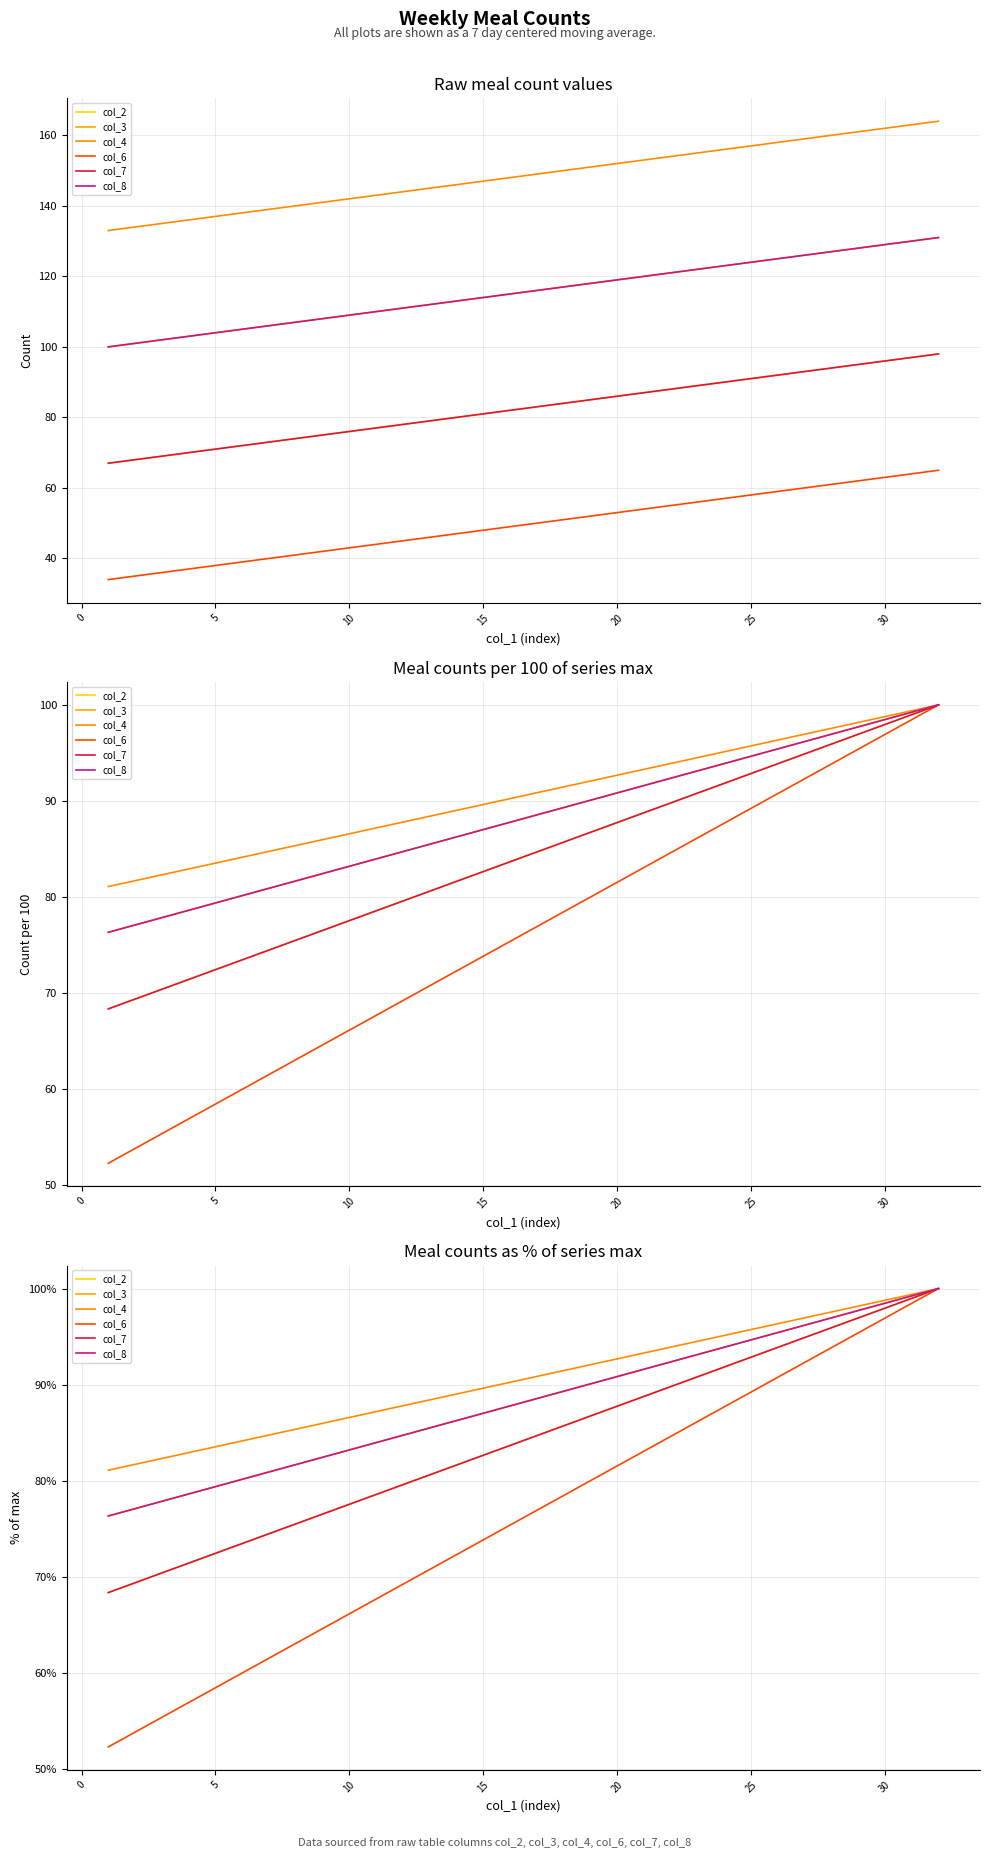

What is the highest value of the col_3 series?

1.0